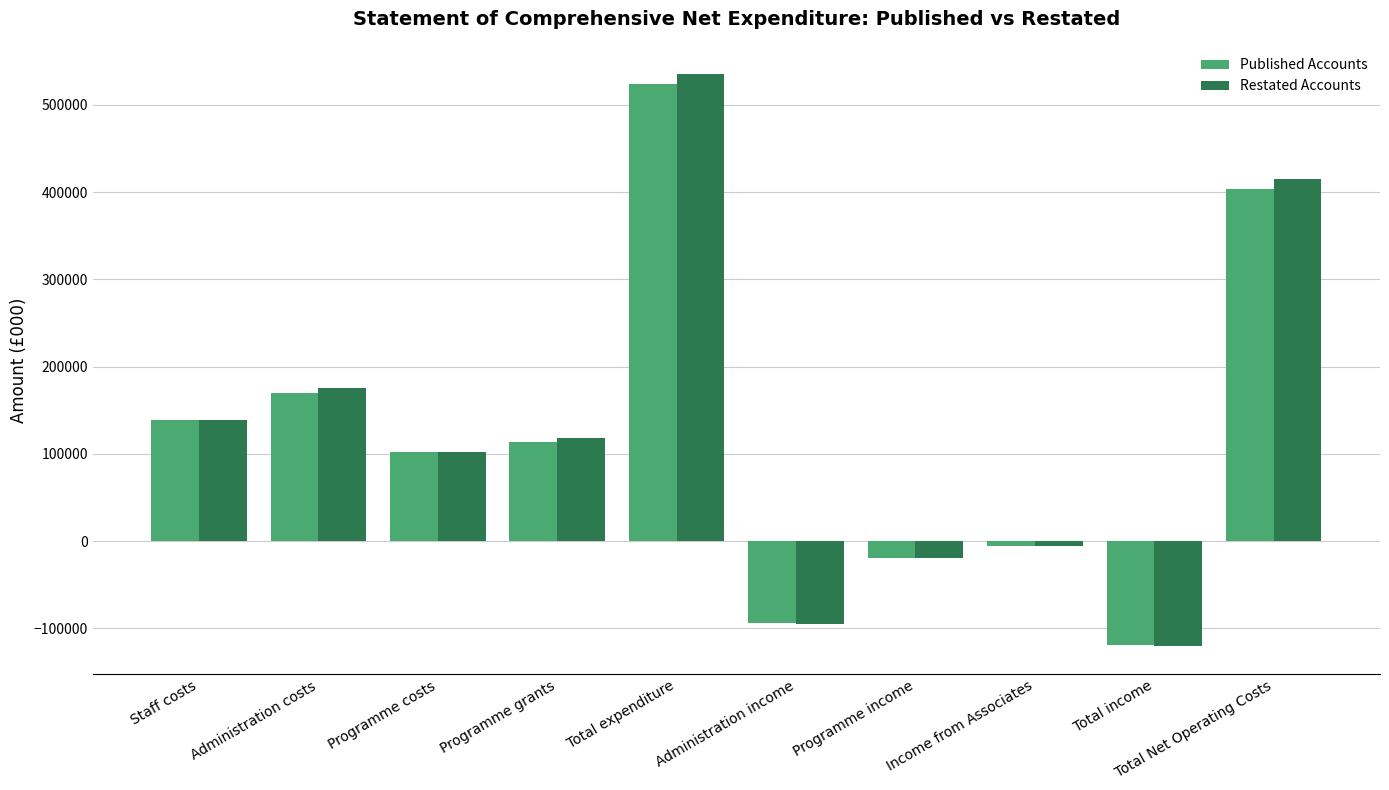

How many values in Published Accounts are above zero?

6